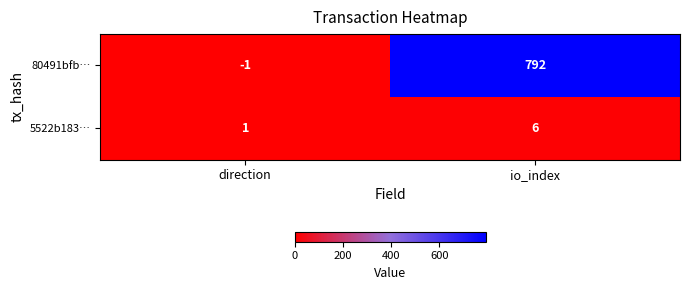

Reading left to right, extract all data points from this chart.

80491bfb…: -1	792
5522b183…: 1	6